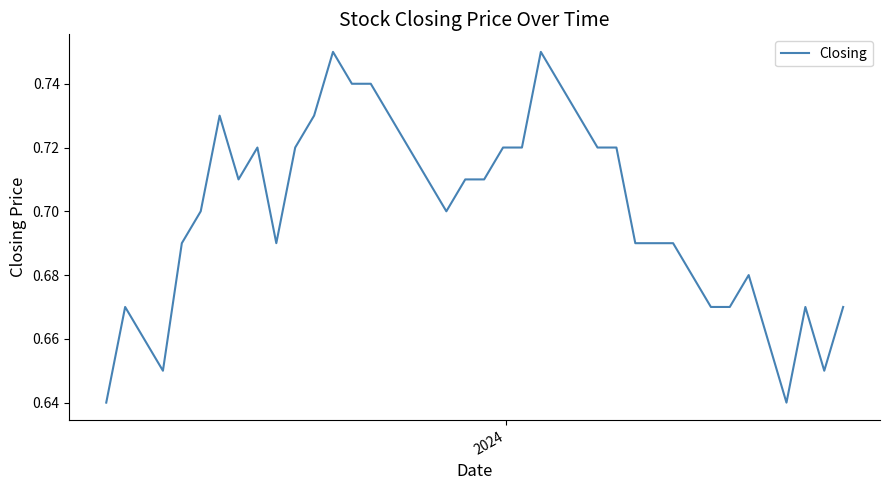

Does the chart display data point markers on the line(s)?

No